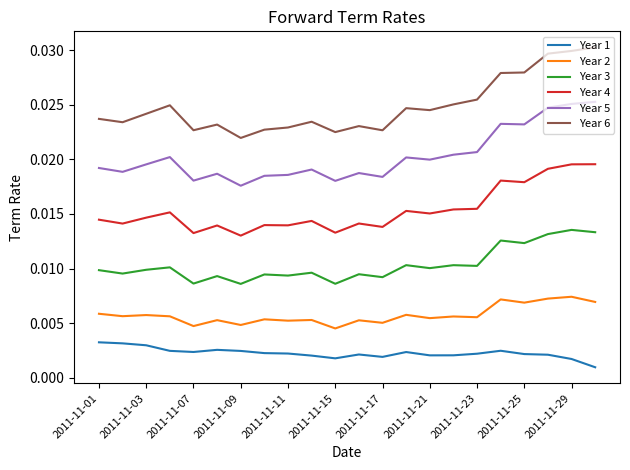

True or false: Year 5 and Year 6 cross at least once.

False